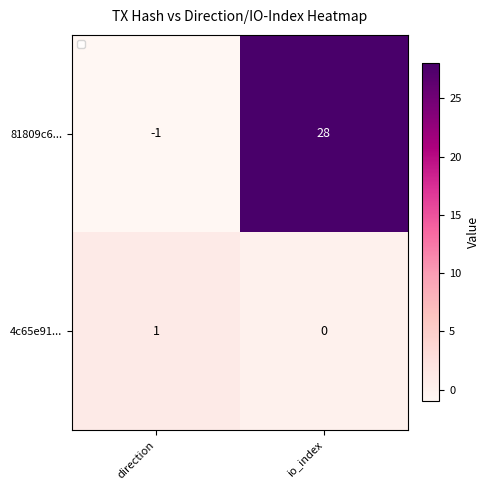

The 81809c6... series shows 6 at io_index. True or false?

False